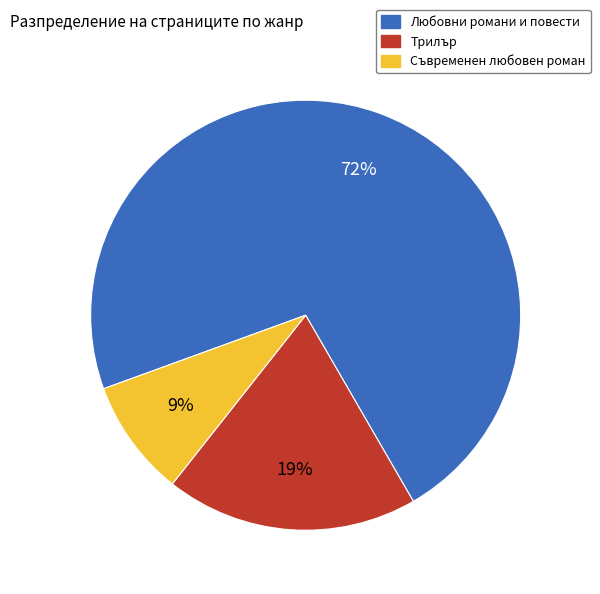

To the nearest percent, what is the difference between the largest and smallest slice percentages?

63%